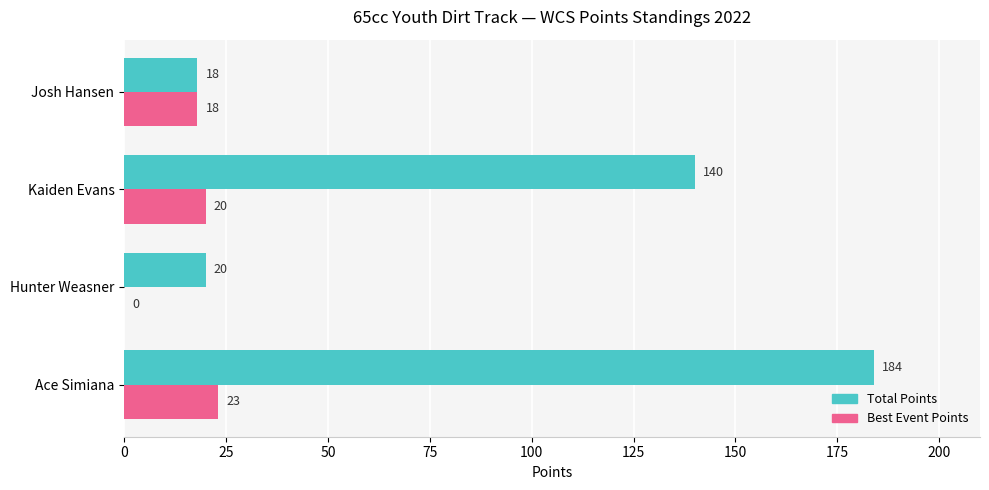

How many positive values does the Best Event Points series have?

3